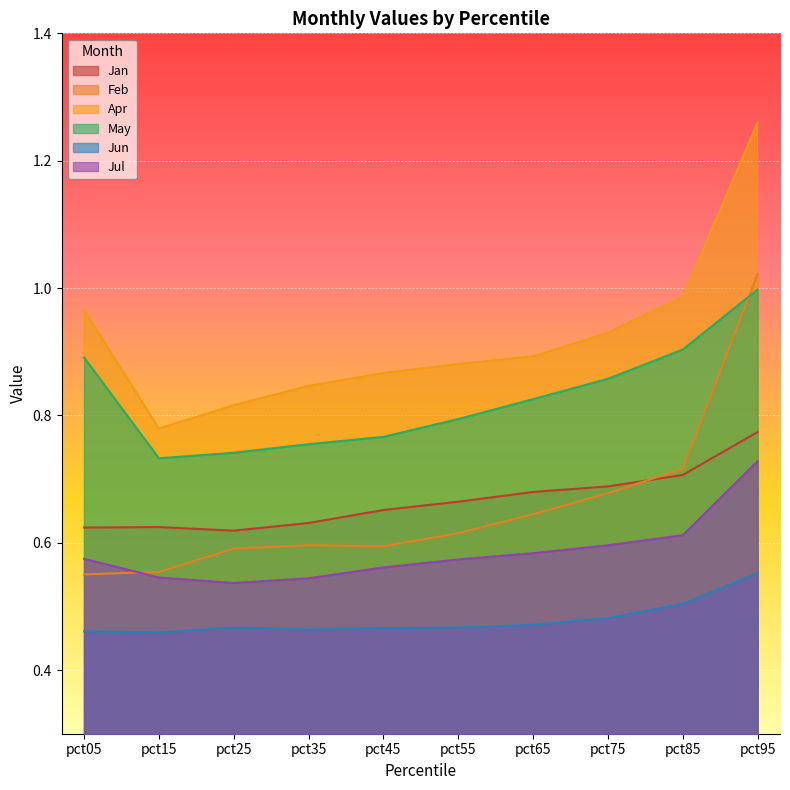

Between which two adjacent categories do Feb and May first intersect?

pct85 and pct95